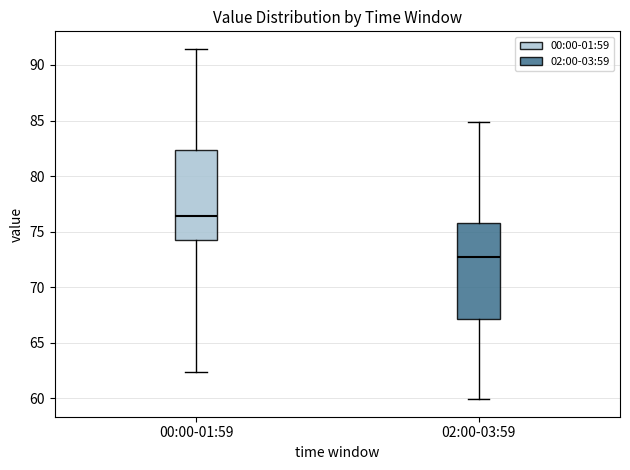

Reading left to right, transcribe this box plot: for each box, give where its median line is, the range the box spans, and where its two whiskers end, as read against the y-axis. The values are not printed on the chart, so give them approximately, as read against the axis.

00:00-01:59: median 76.5, box 74.0 to 82.5, whiskers 62.5 to 91.5
02:00-03:59: median 72.5, box 67.0 to 76.0, whiskers 60.0 to 85.0